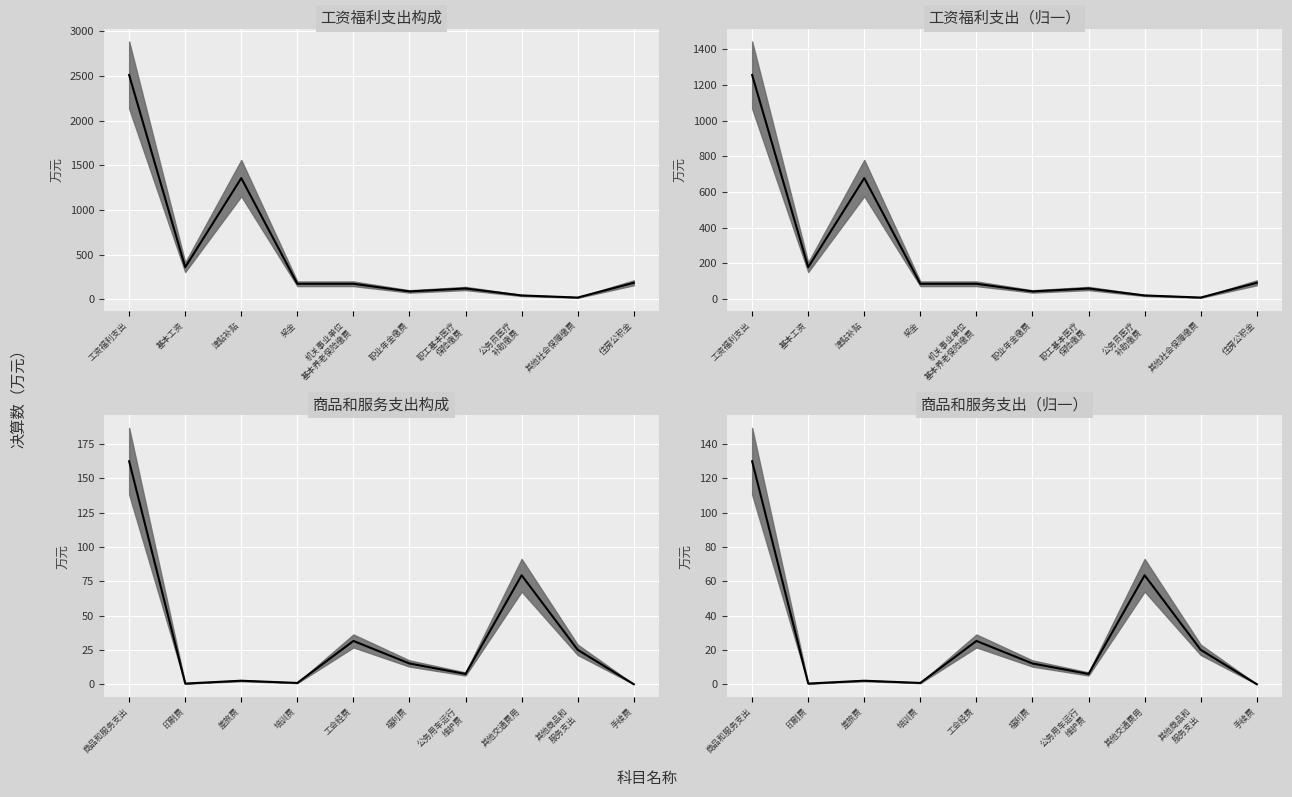

What position from the left is 培训费?

4